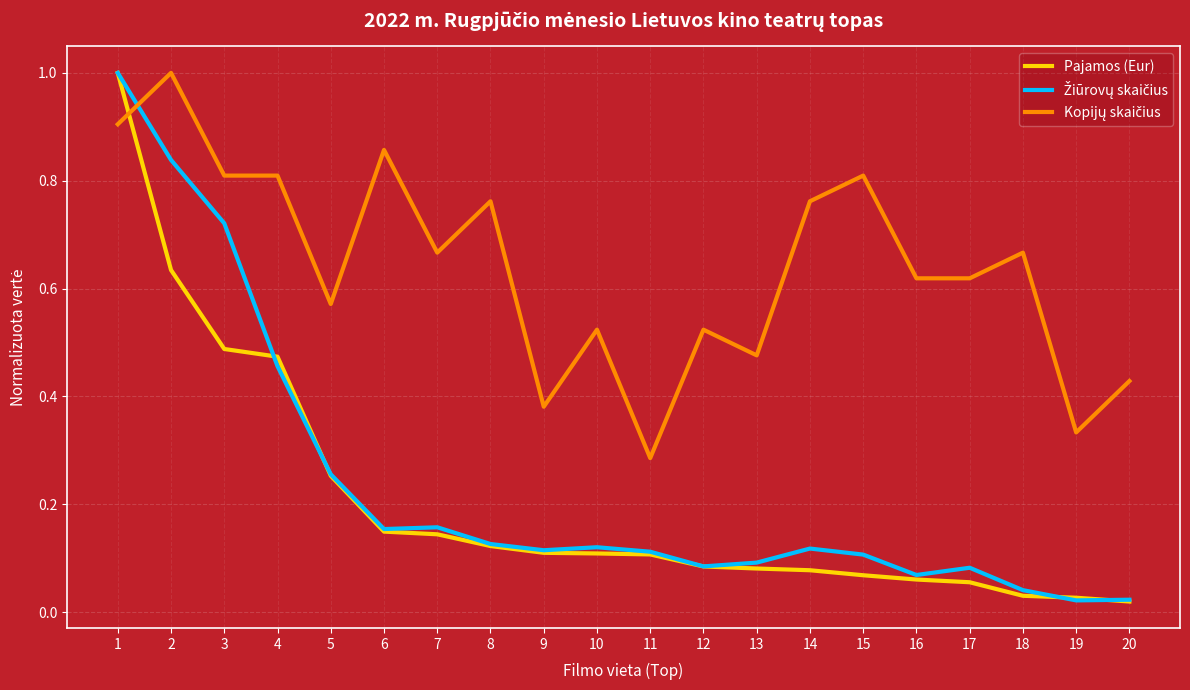

What is the total value across all series at 2?

2.5